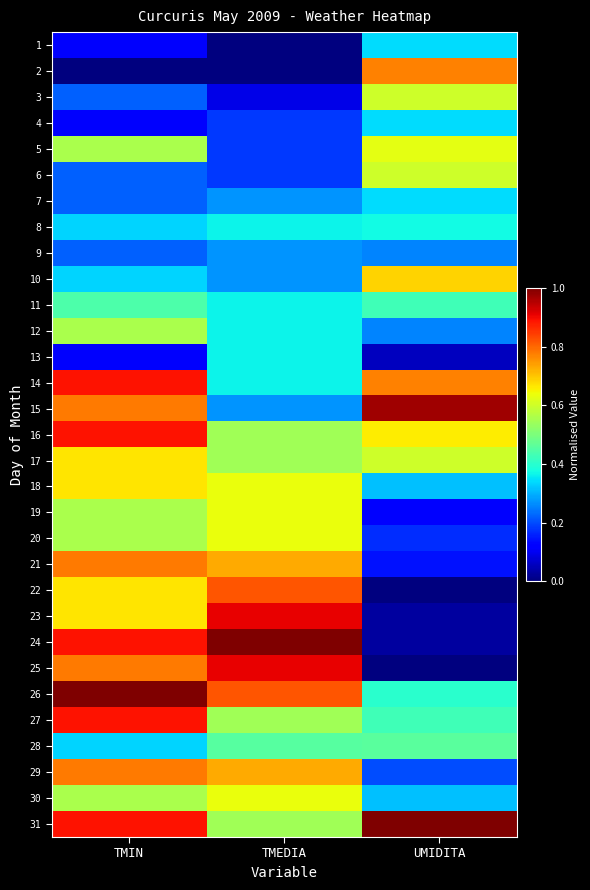

How many series are shown in this chart?

31